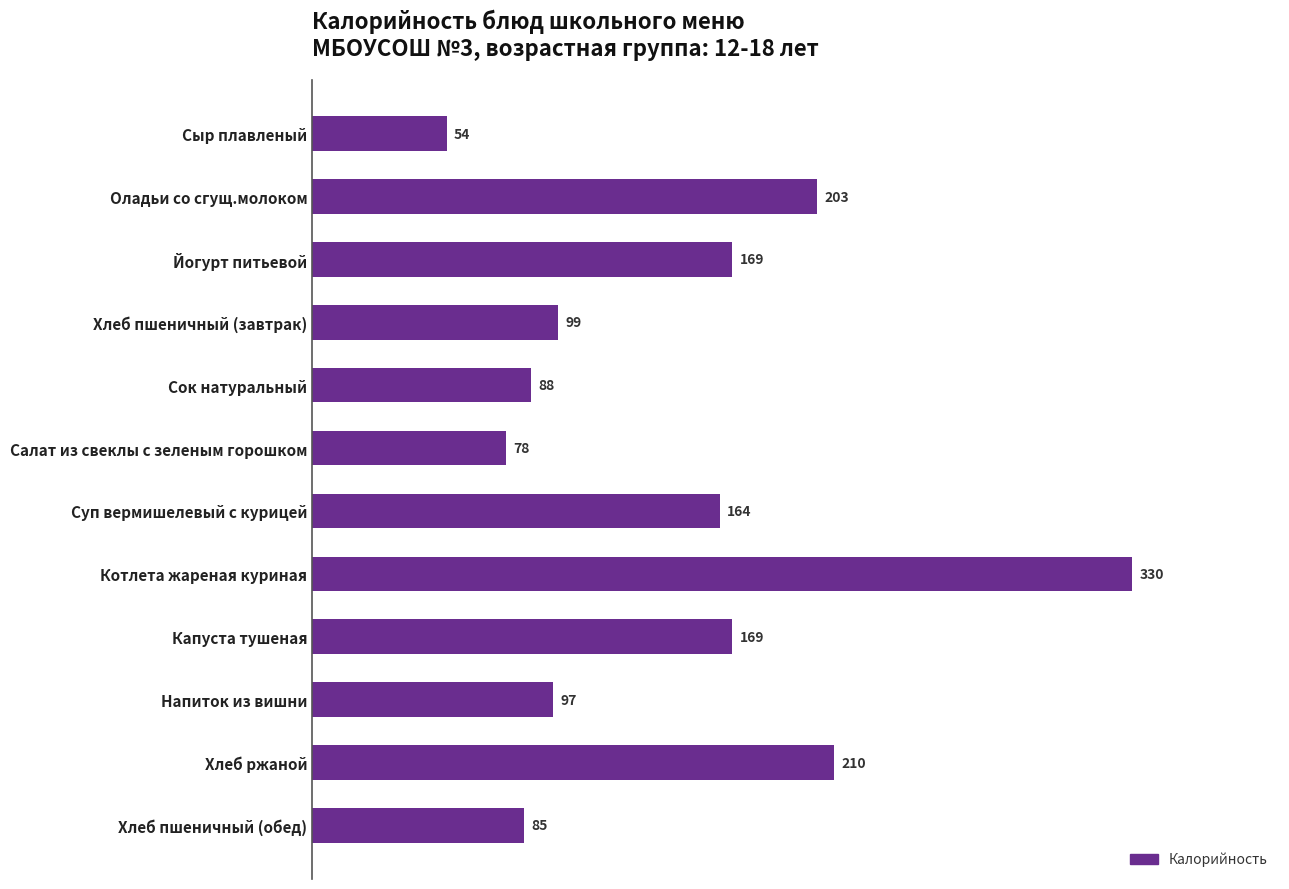

Is it true that the value at Хлеб пшеничный (обед) is 85?

True